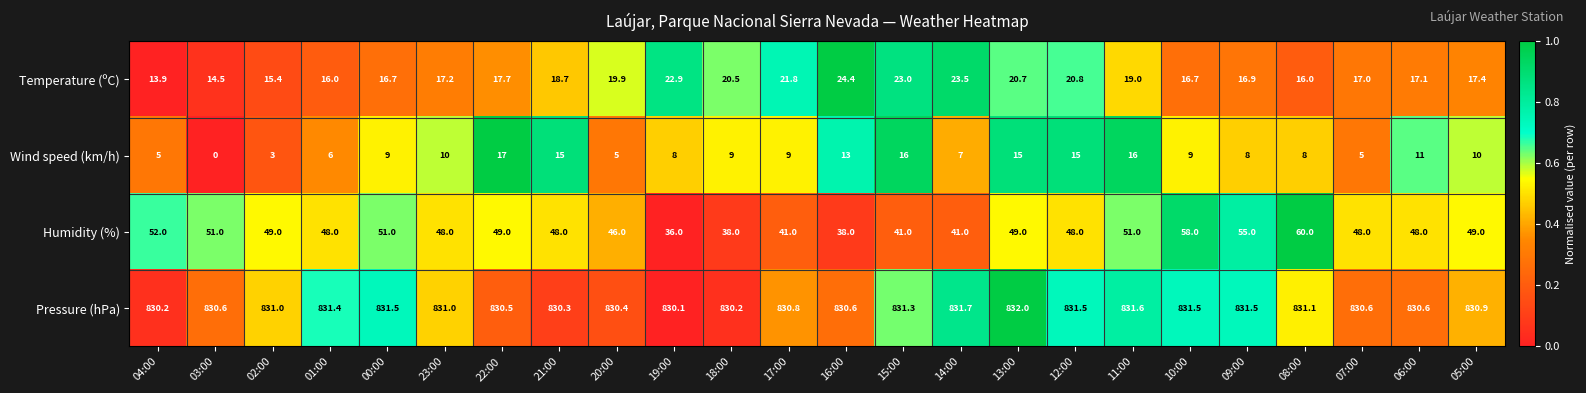

The value of Temperature (ºC) at 03:00 is 23.4. True or false?

False